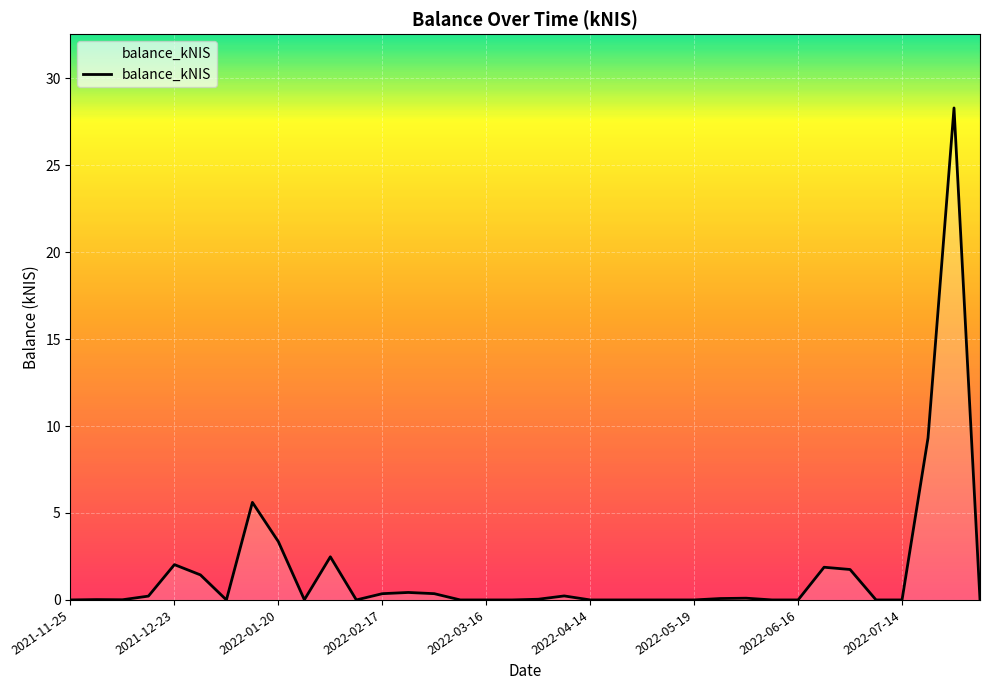

What is the sum of all values?

58.0